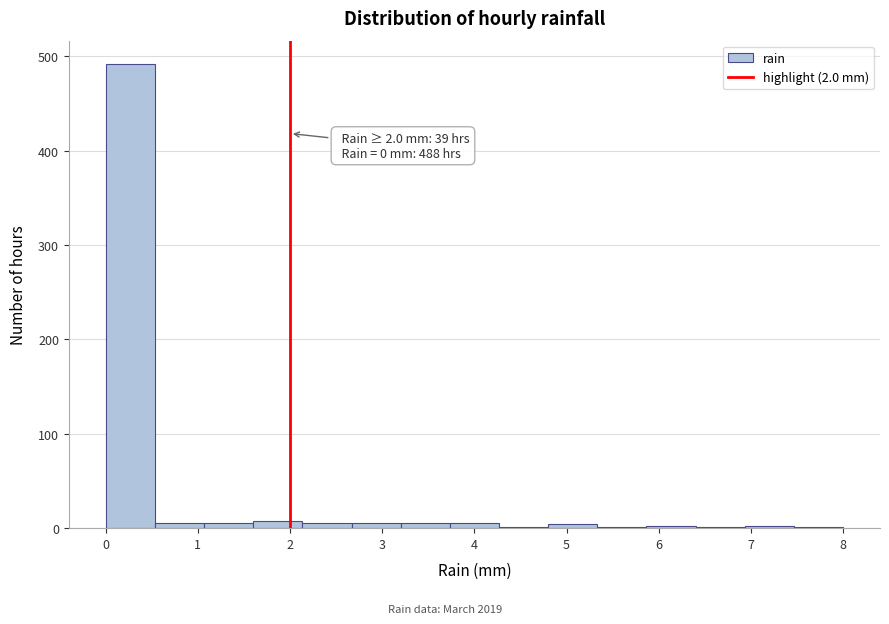

Over which range of the x-axis is the bar tallest?

0.0 to 0.5